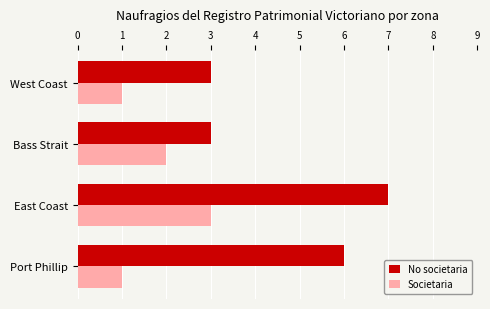

Between East Coast and West Coast, which series saw the biggest shift?

No societaria